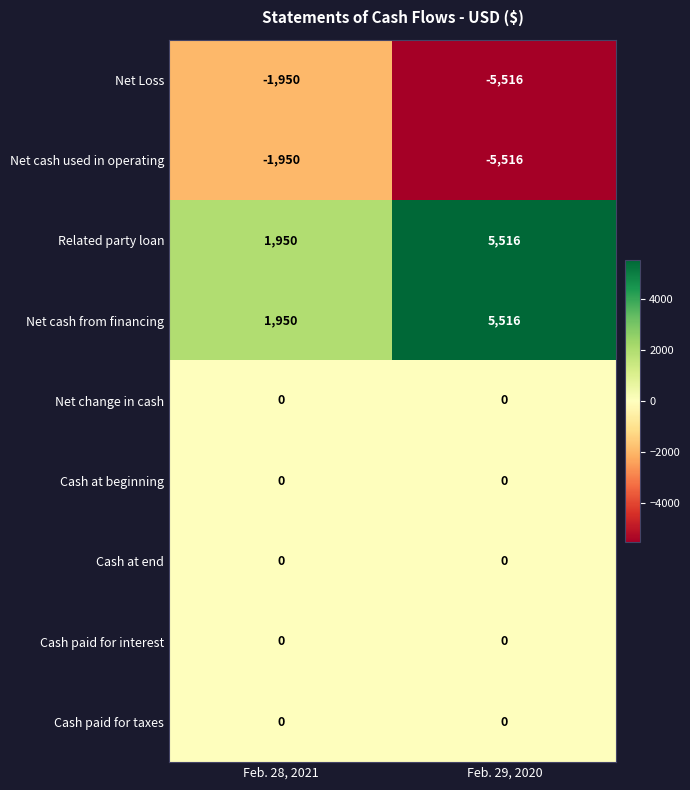

What is the difference between the highest and lowest values at Feb. 28, 2021?

3900